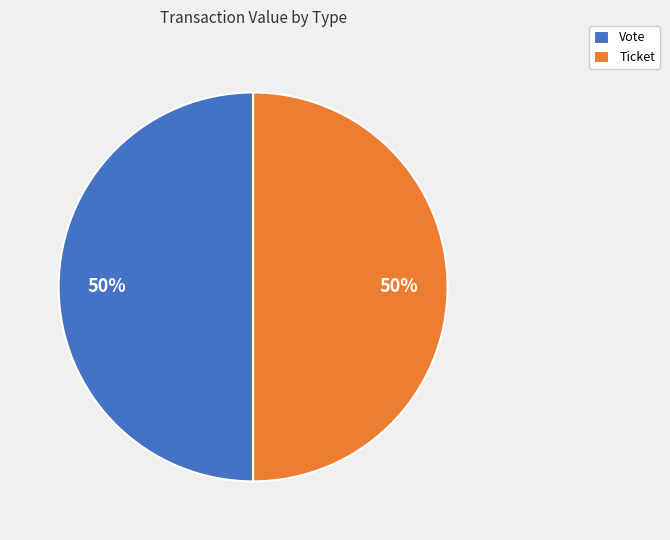

The Ticket slice represents 50% of the pie. True or false?

True